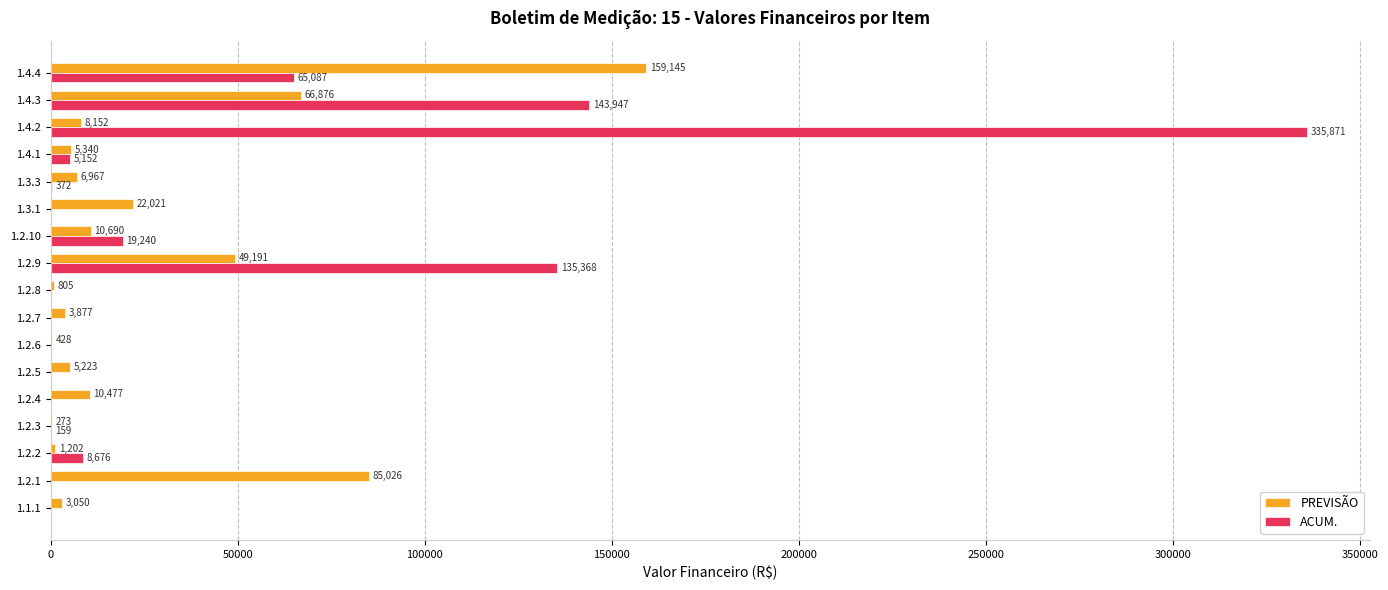

The value of PREVISÃO at 1.2.9 is 14483.5. True or false?

False